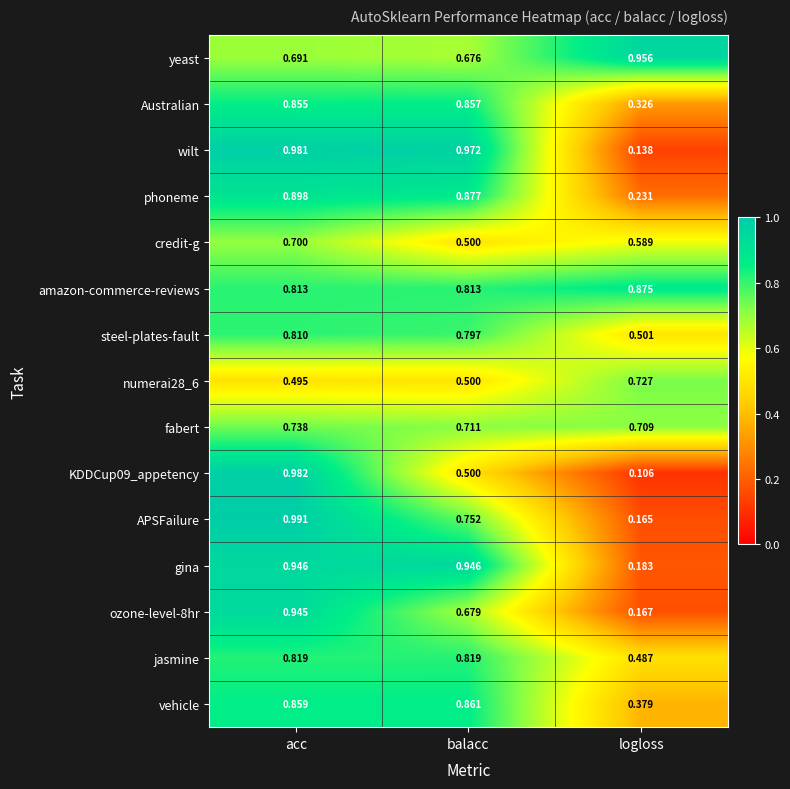

At which category is the sum across all series the highest?

acc